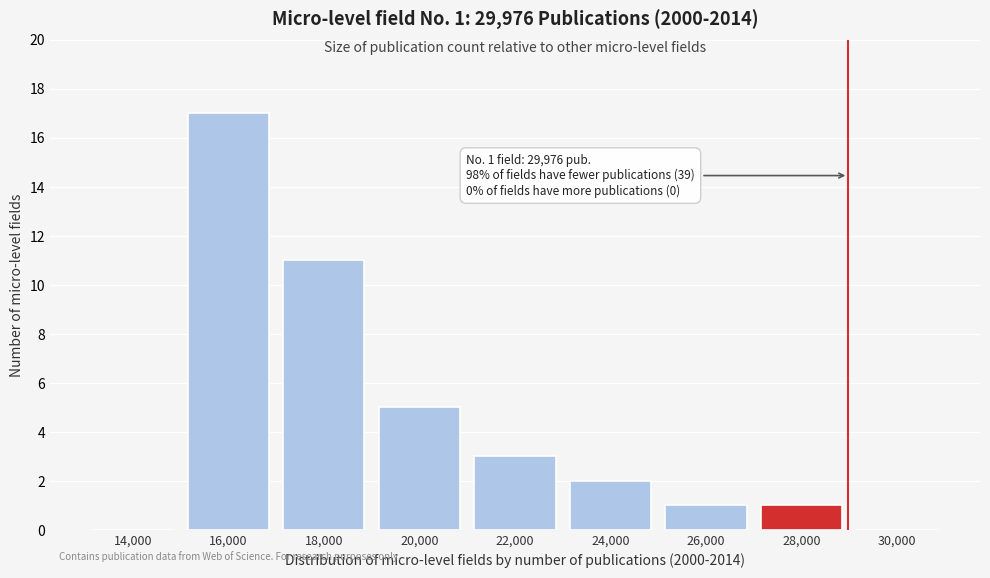

Reading left to right, extract all data points from this chart.

14,000=0	16,000=17	18,000=11	20,000=5	22,000=3	24,000=2	26,000=1	28,000=1	30,000=0